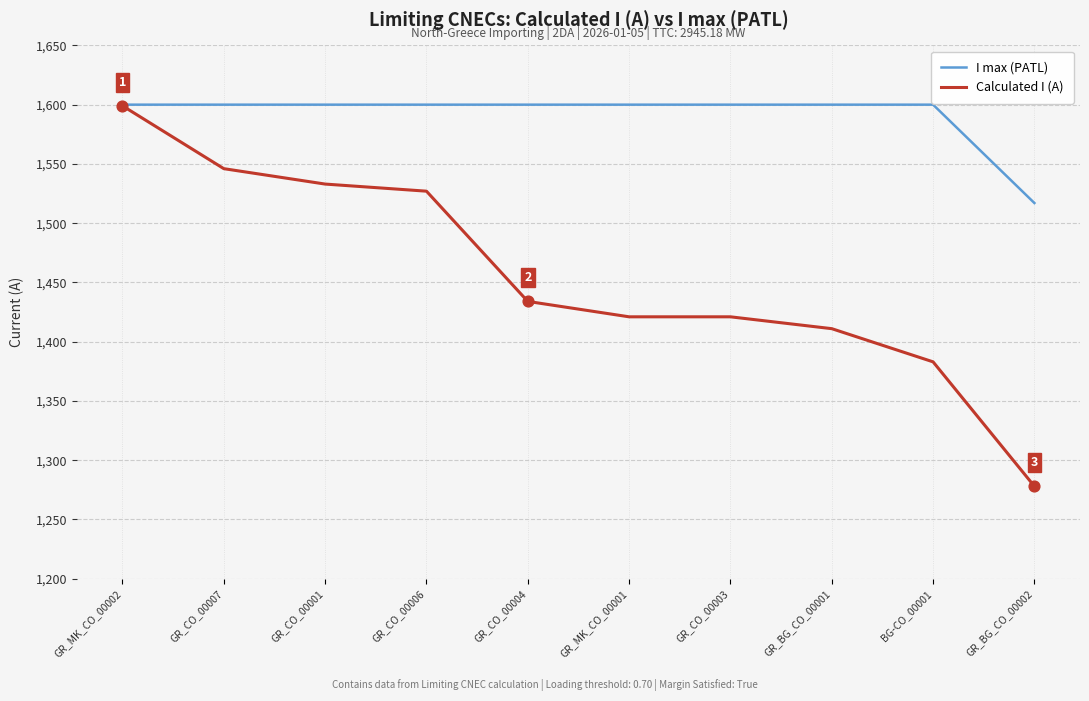

What is the spread (max minus min) of values at GR_CO_00006?

73